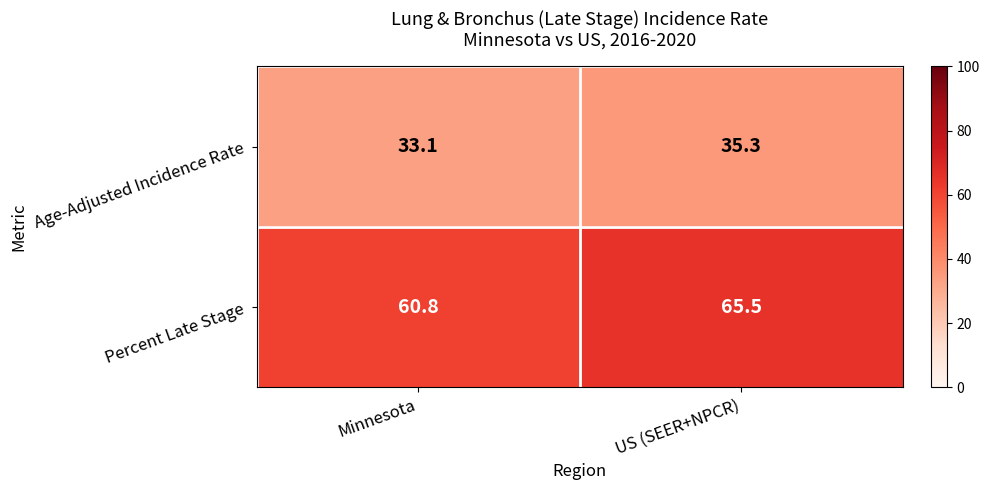

At which category is the sum across all series the highest?

US (SEER+NPCR)